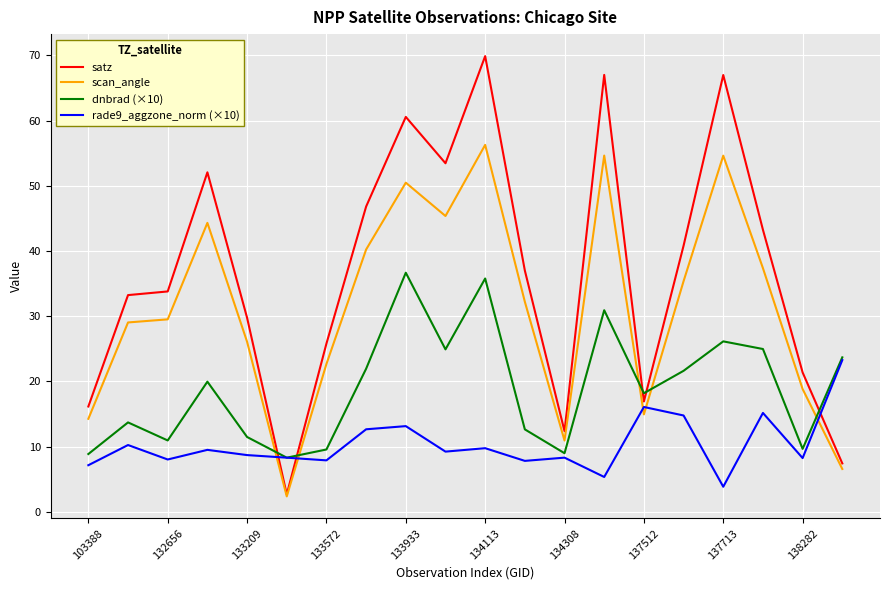

True or false: dnbrad (×10) and satz intersect in this chart.

True